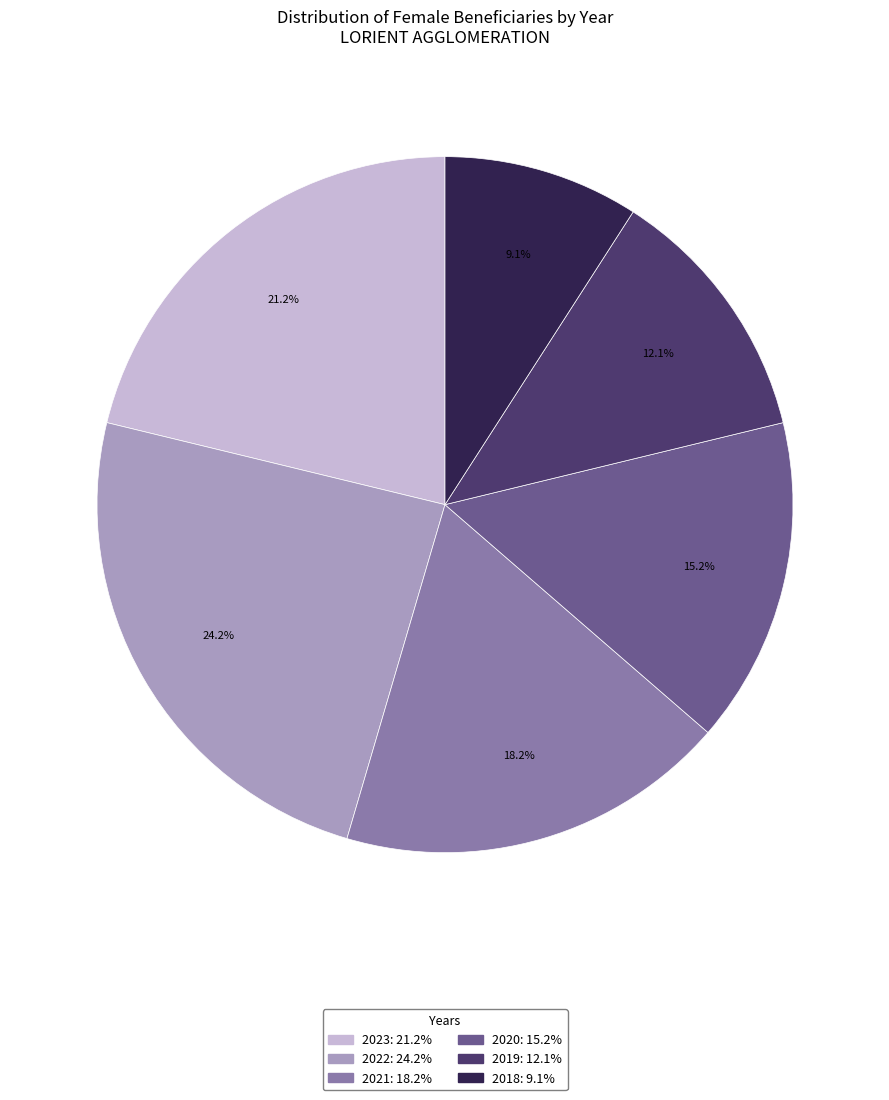

Which has a higher value, 2021 or 2020?

2021